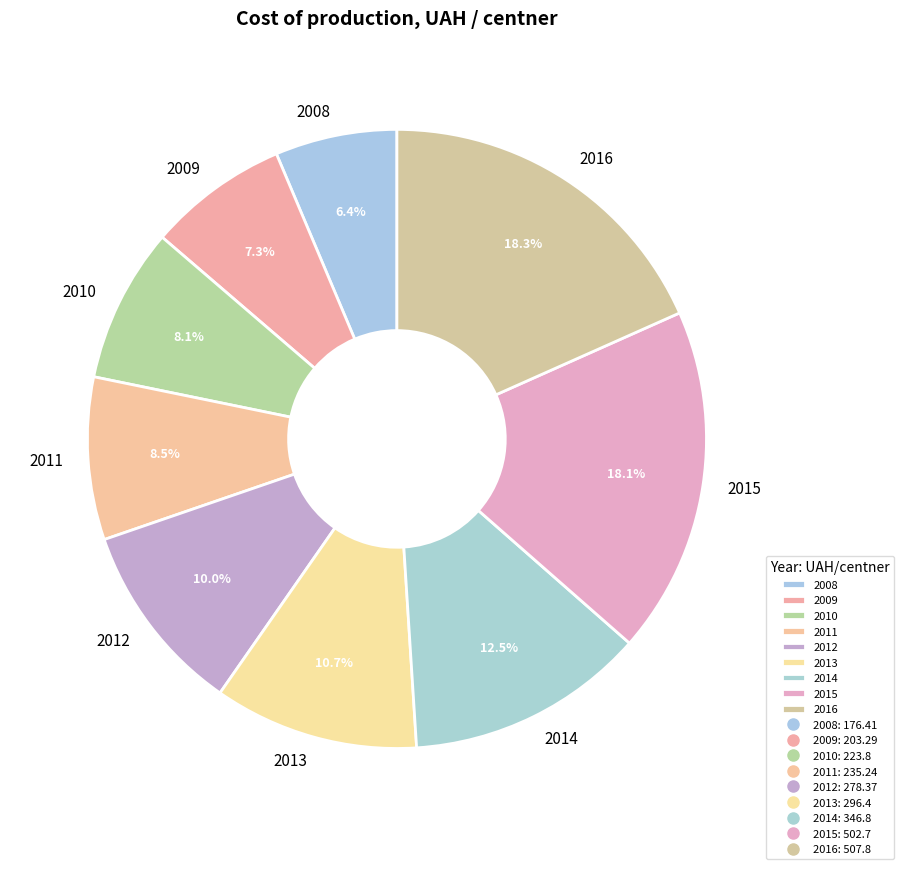

What is the smallest slice in the pie chart?

2008